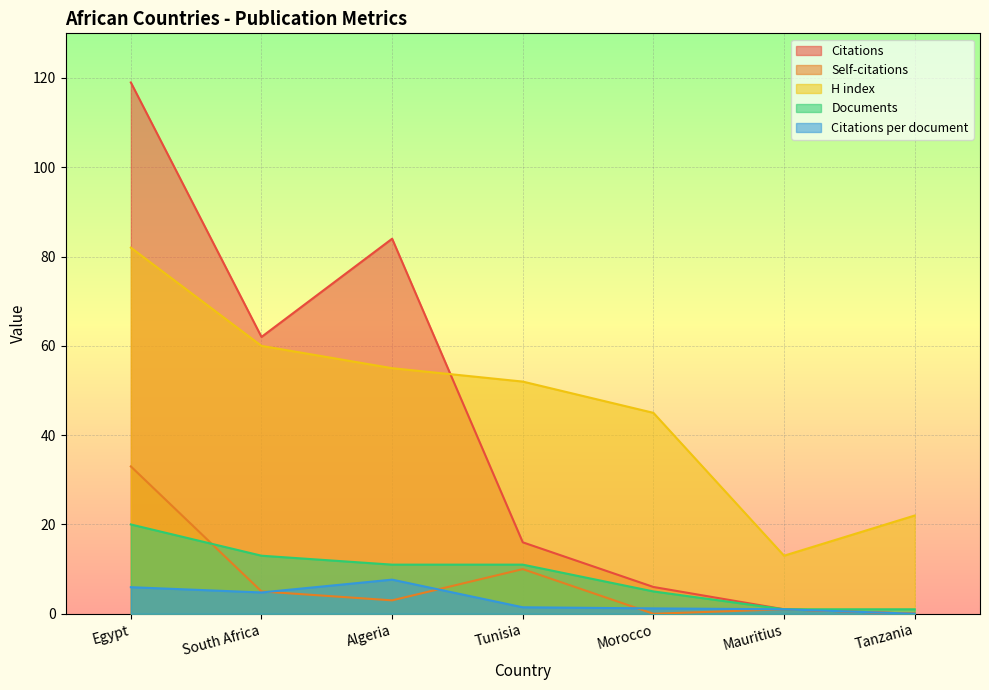

Reading left to right, transcribe all the data shown in this chart.

Citations: Egypt=119.0	South Africa=62.0	Algeria=84.0	Tunisia=16.0	Morocco=6.0	Mauritius=1.0	Tanzania=0.0
Self-citations: Egypt=33.0	South Africa=5.0	Algeria=3.0	Tunisia=10.0	Morocco=0.0	Mauritius=1.0	Tanzania=0.0
H index: Egypt=82.0	South Africa=60.0	Algeria=55.0	Tunisia=52.0	Morocco=45.0	Mauritius=13.0	Tanzania=22.0
Documents: Egypt=20.0	South Africa=13.0	Algeria=11.0	Tunisia=11.0	Morocco=5.0	Mauritius=1.0	Tanzania=1.0
Citations per document: Egypt=6.0	South Africa=4.8	Algeria=7.6	Tunisia=1.4	Morocco=1.2	Mauritius=1.0	Tanzania=0.0